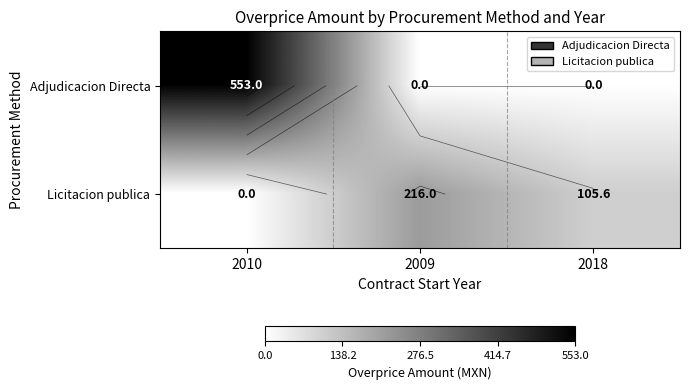

List the series in order of their peak value, lowest first.

Licitacion publica, Adjudicacion Directa